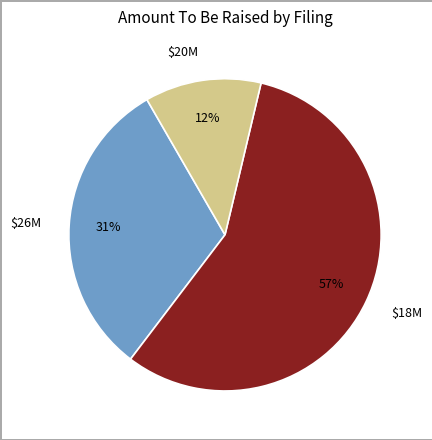

To the nearest percent, what is the average slice percentage?

33%